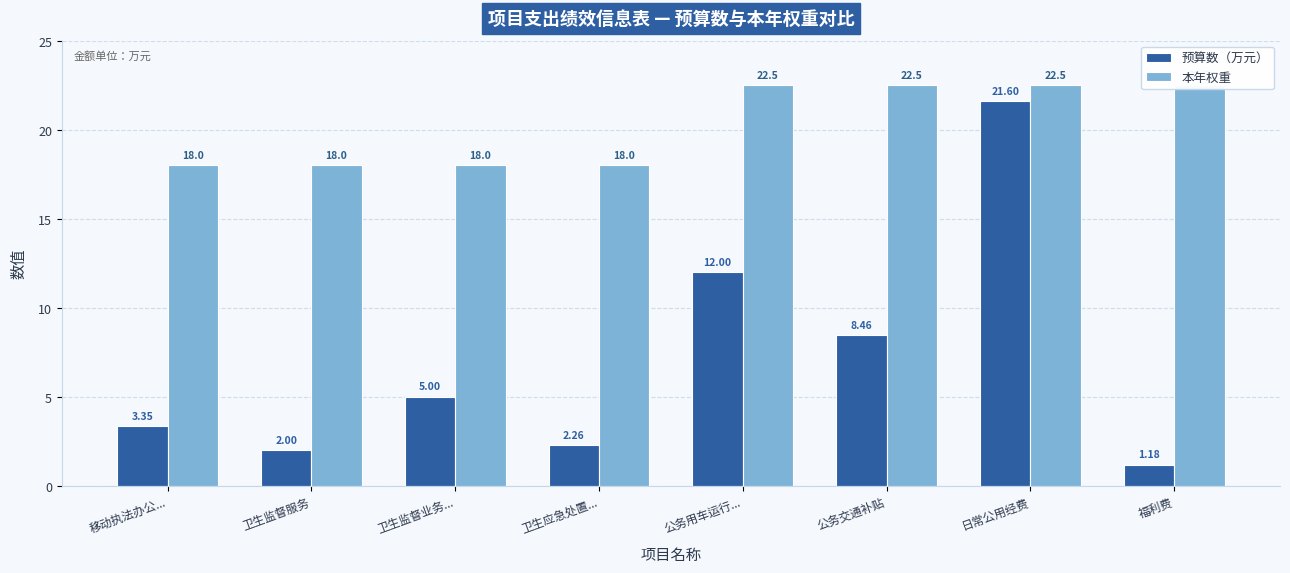

What are all the series names shown in the legend?

预算数（万元）, 本年权重